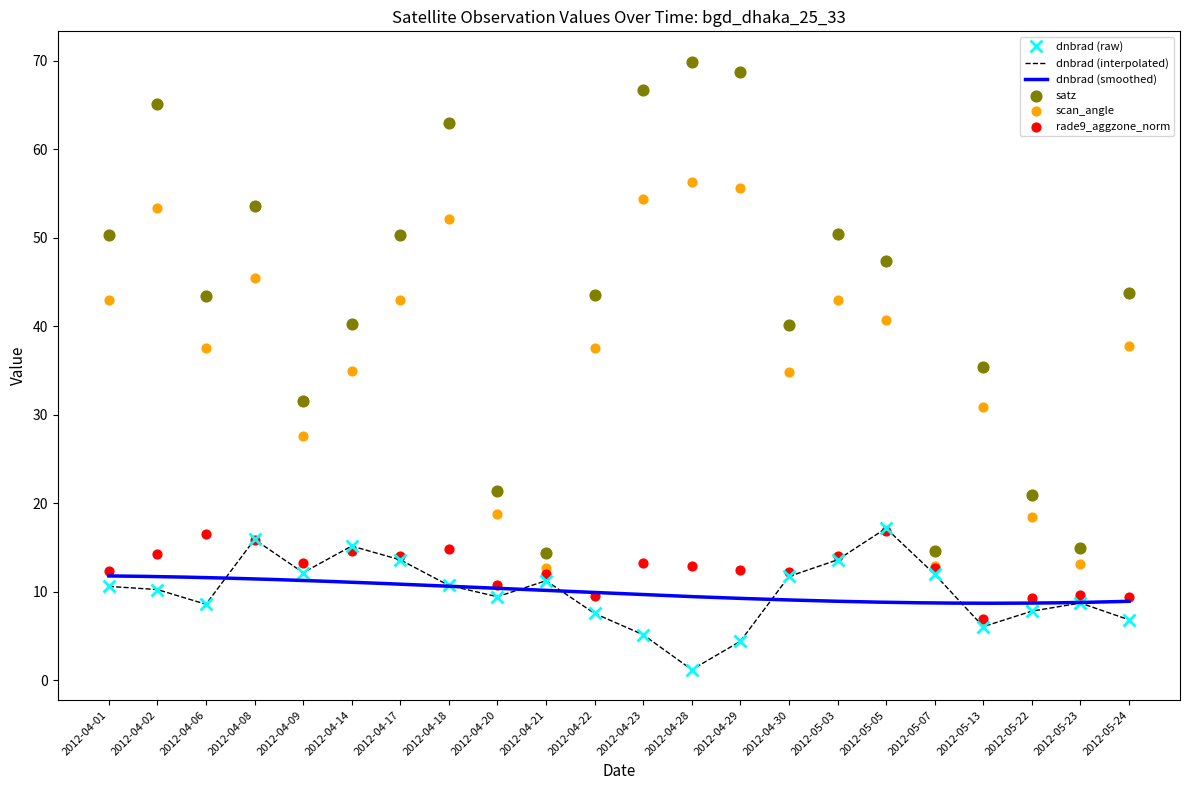

At how many categories does at least one series exceed 62?

5